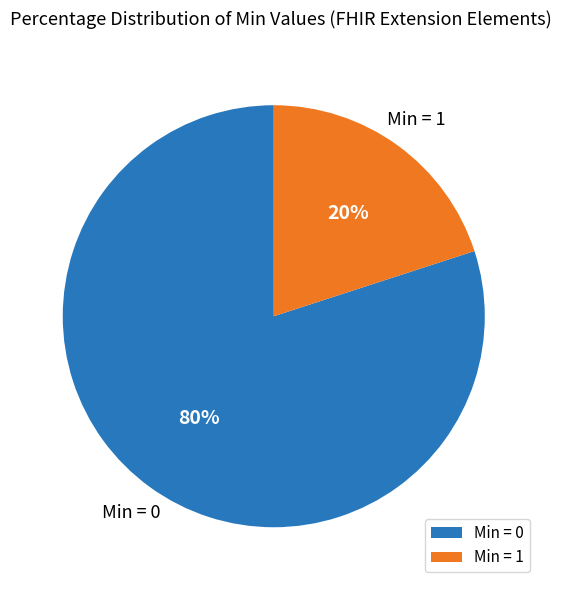

True or false: Min = 1 accounts for 20% of the total.

True